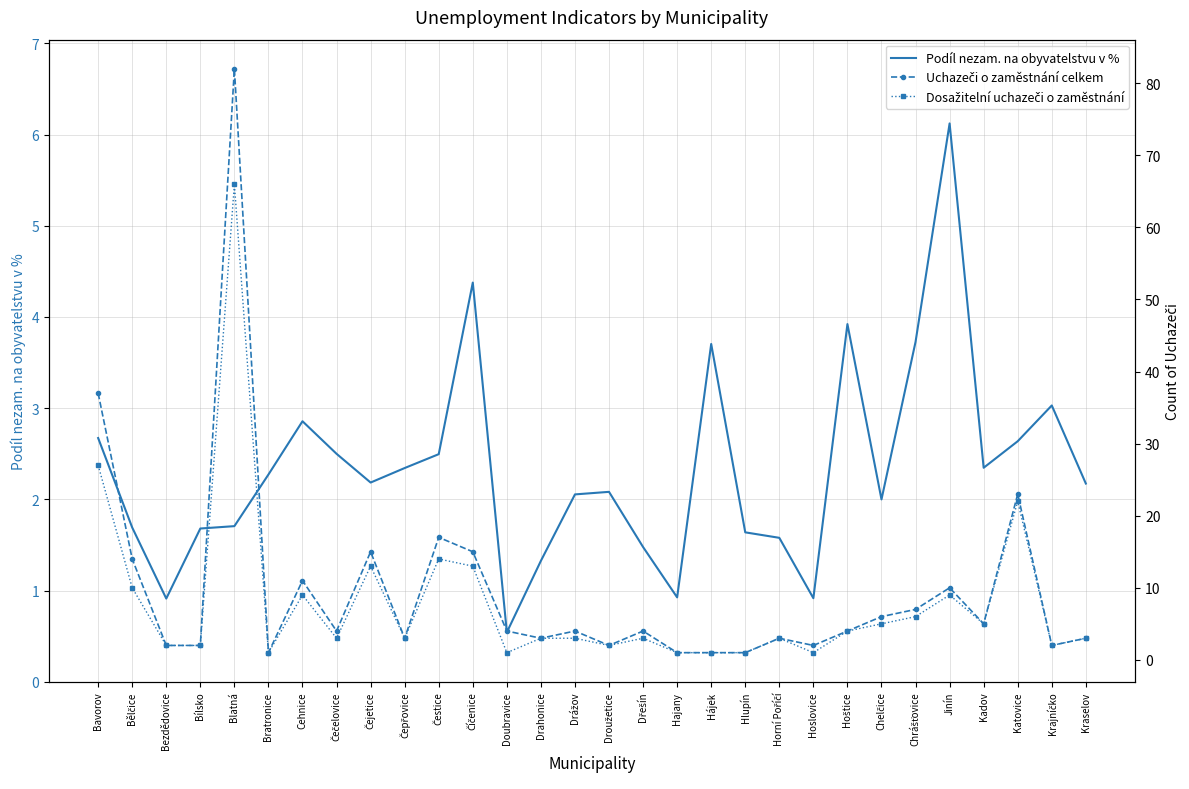

True or false: Podíl nezam. na obyvatelstvu v % and Uchazeči o zaměstnání celkem intersect in this chart.

True